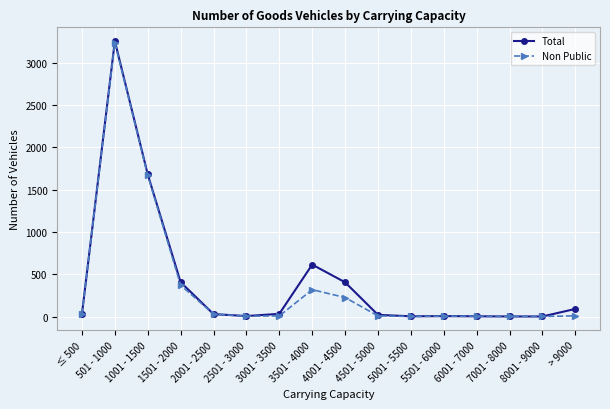

What is the label of the 3rd point from the left?

1001 - 1500